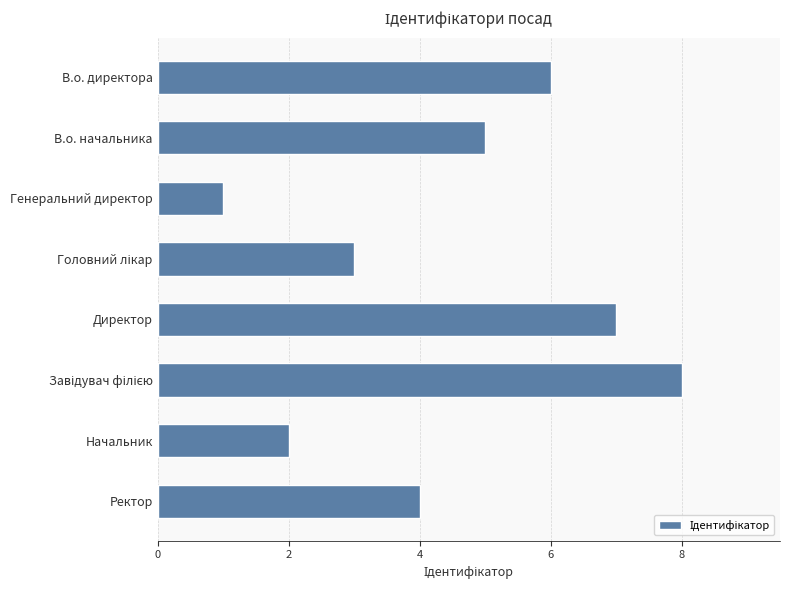

Reading top to bottom, what are all the values shown in this chart?

6	5	1	3	7	8	2	4